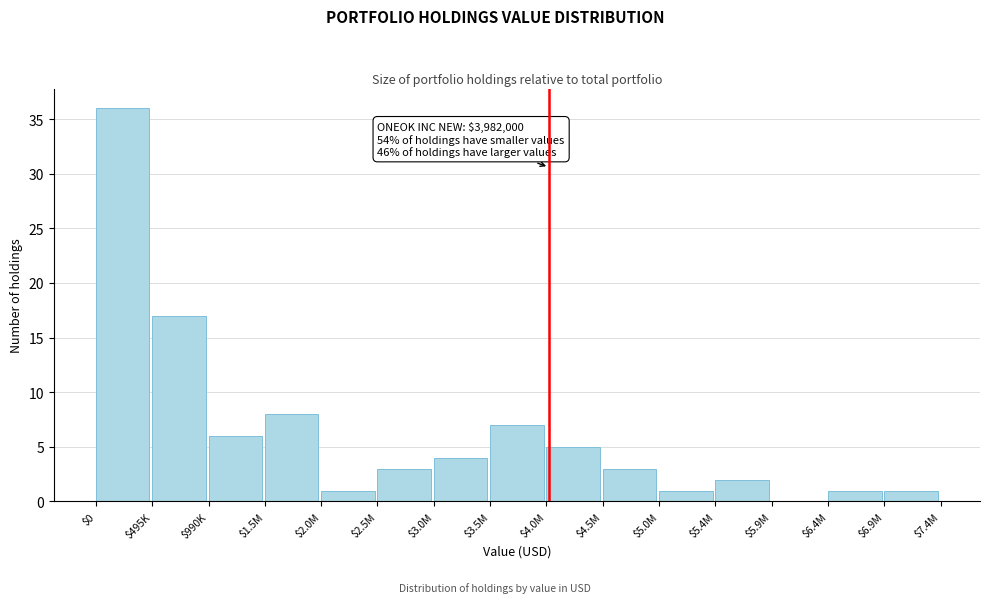

What is the greatest value displayed?

36